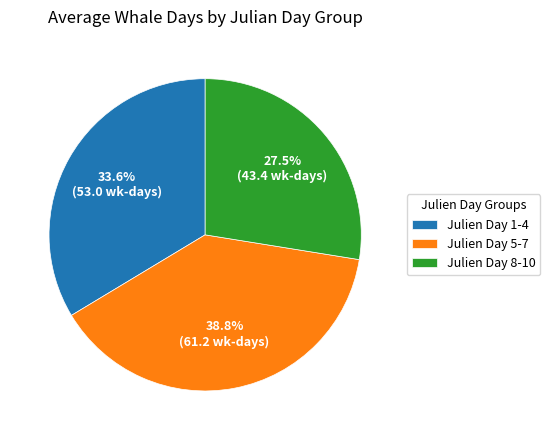

How many segments does this pie chart have?

3